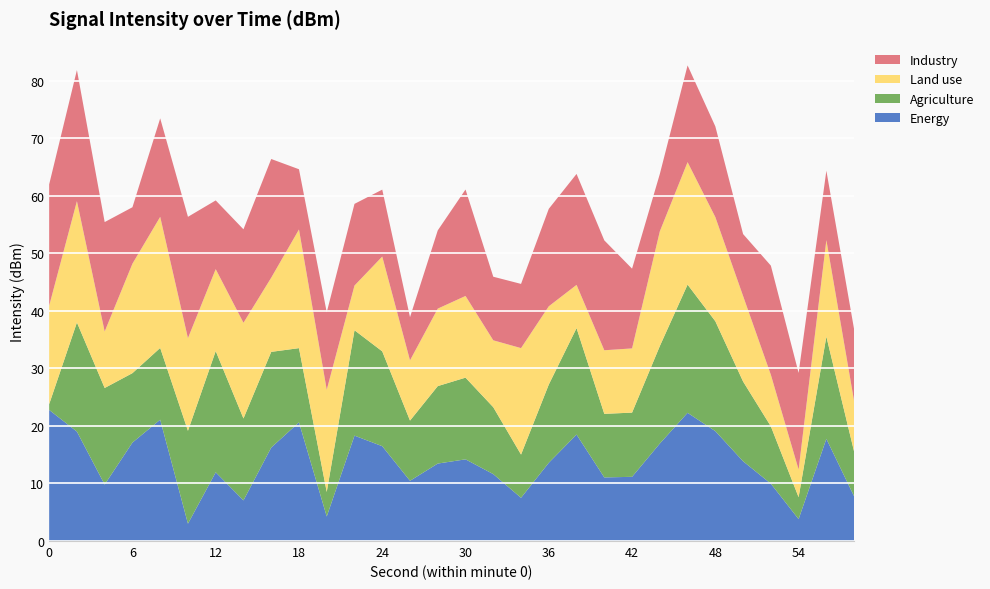

What is the minimum value for Energy?

3.0